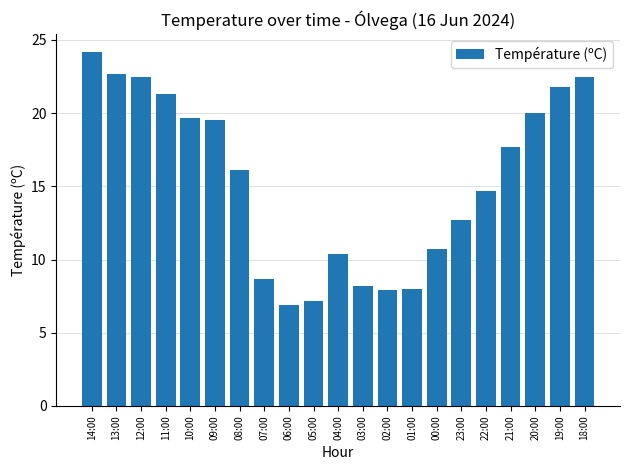

How many data points does each series have?

21